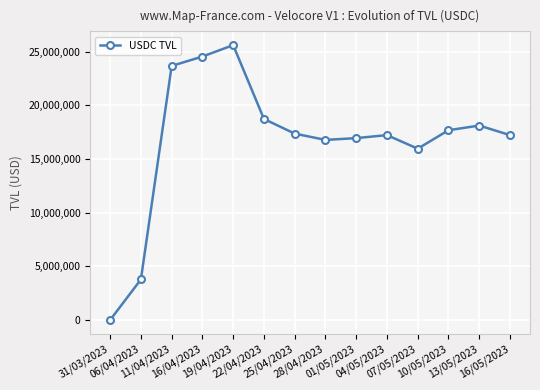

What is the ratio of the value at 11/04/2023 to the value at 31/03/2023?

2237.8